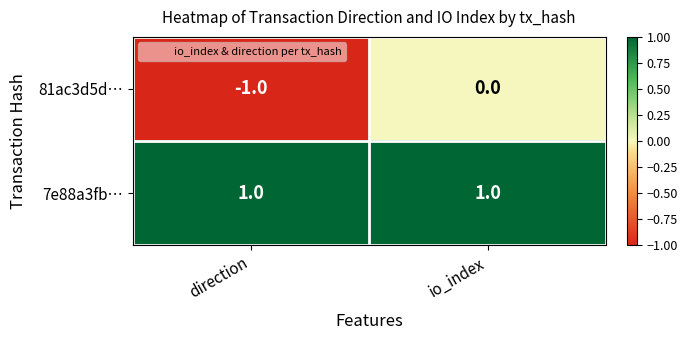

Which series has the widest spread of values?

81ac3d5d…